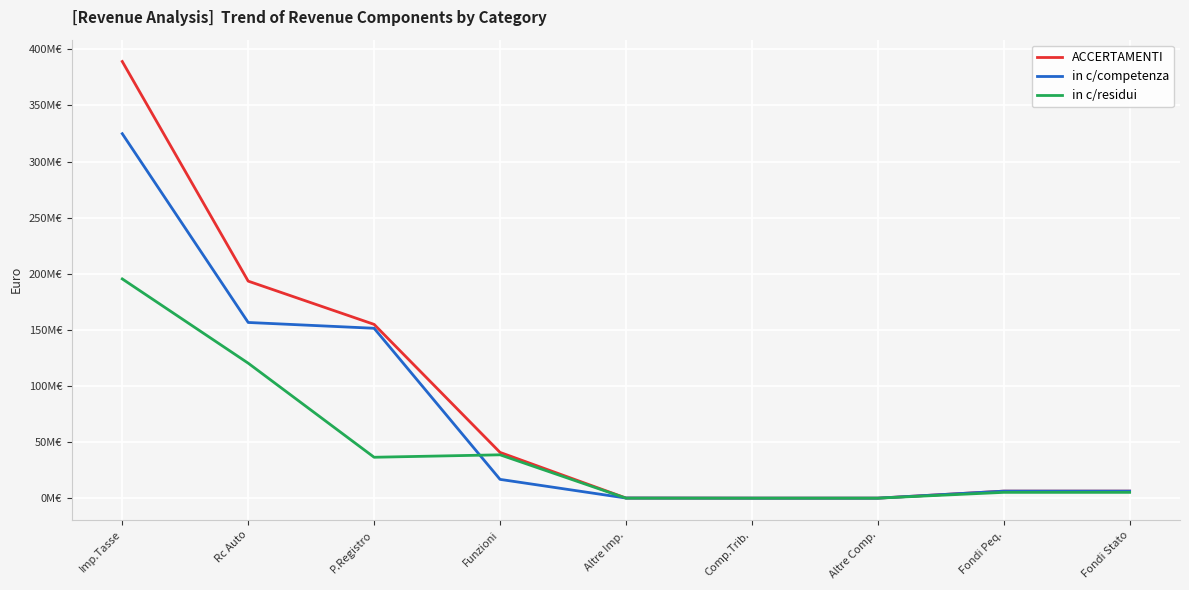

Is the value of in c/competenza at Imp.Tasse greater than the value of ACCERTAMENTI at Comp.Trib.?

Yes